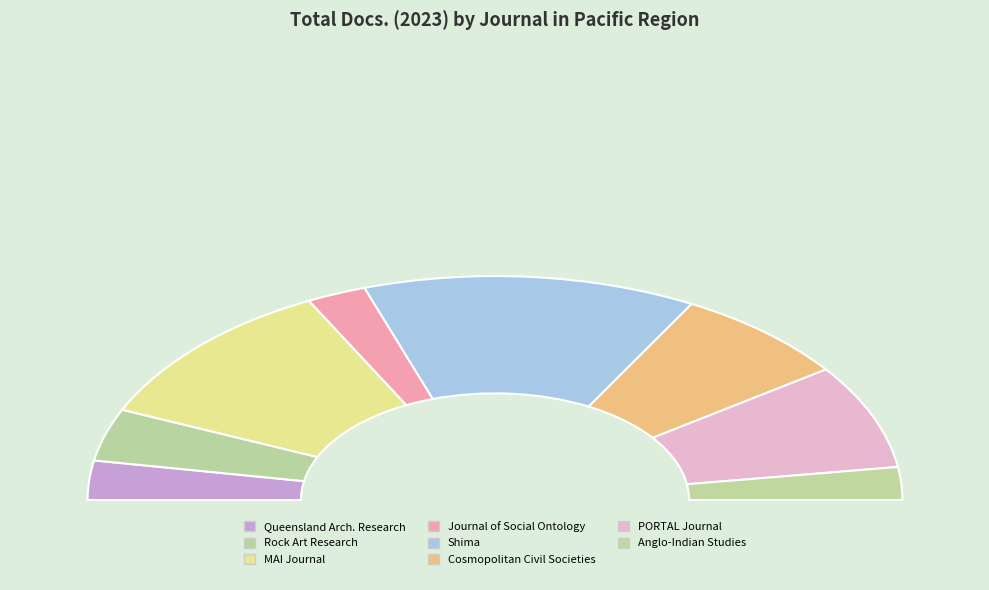

The Shima slice represents 12% of the pie. True or false?

False